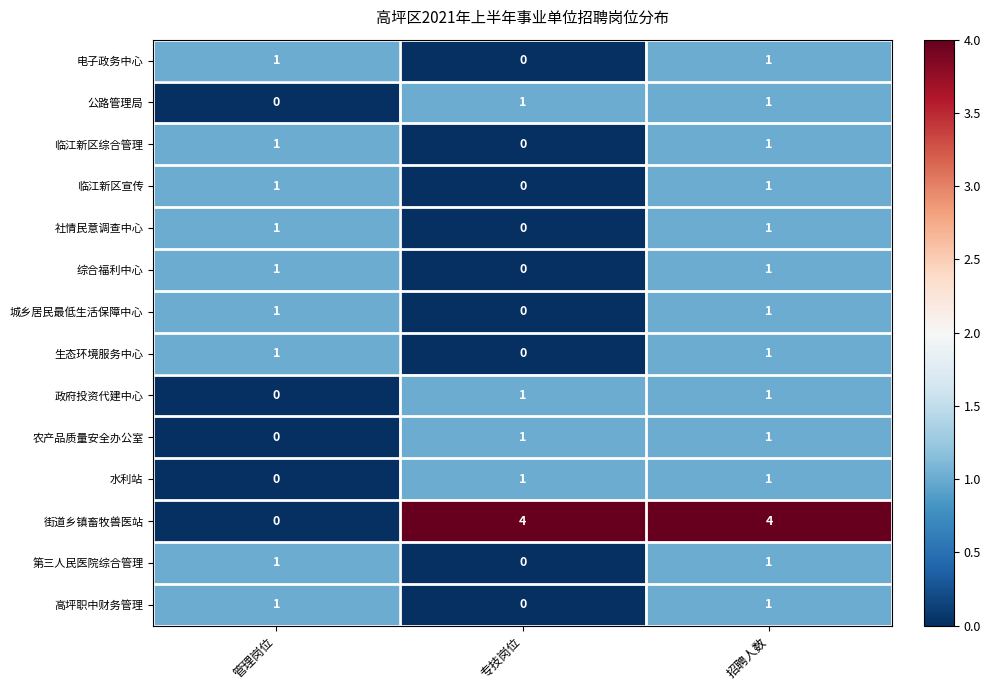

What is the greatest value displayed?

4